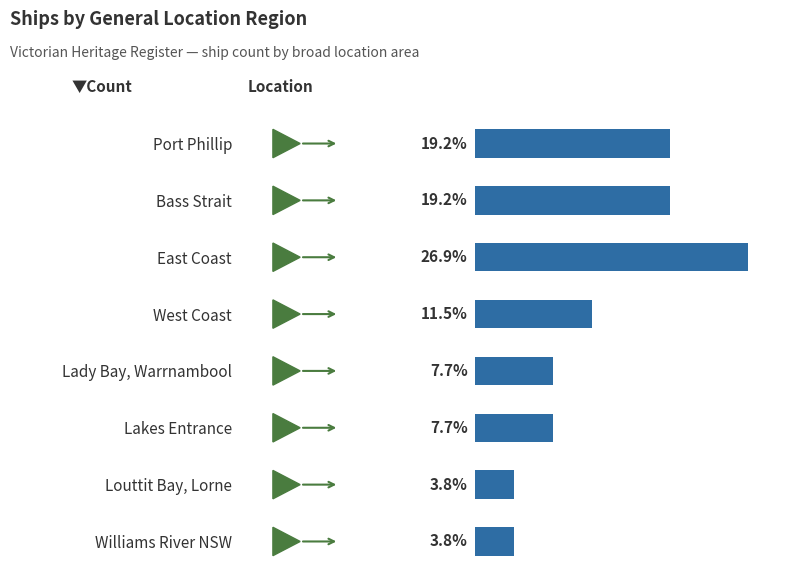

Rank the categories by value from highest to lowest.

East Coast, Port Phillip, Bass Strait, West Coast, Lady Bay, Warrnambool, Lakes Entrance, Louttit Bay, Lorne, Williams River NSW